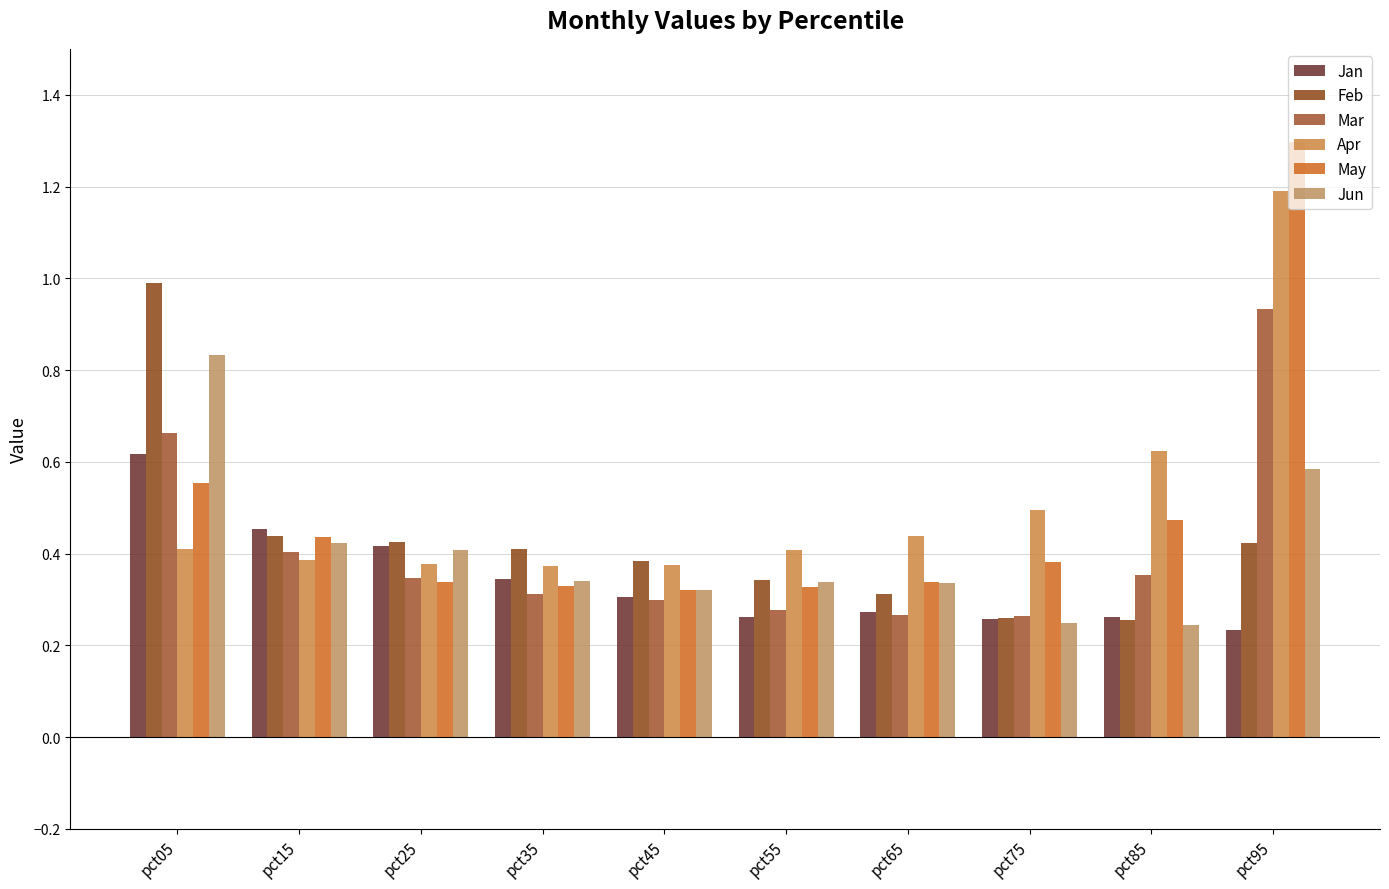

Count the number of categories in the chart.

10